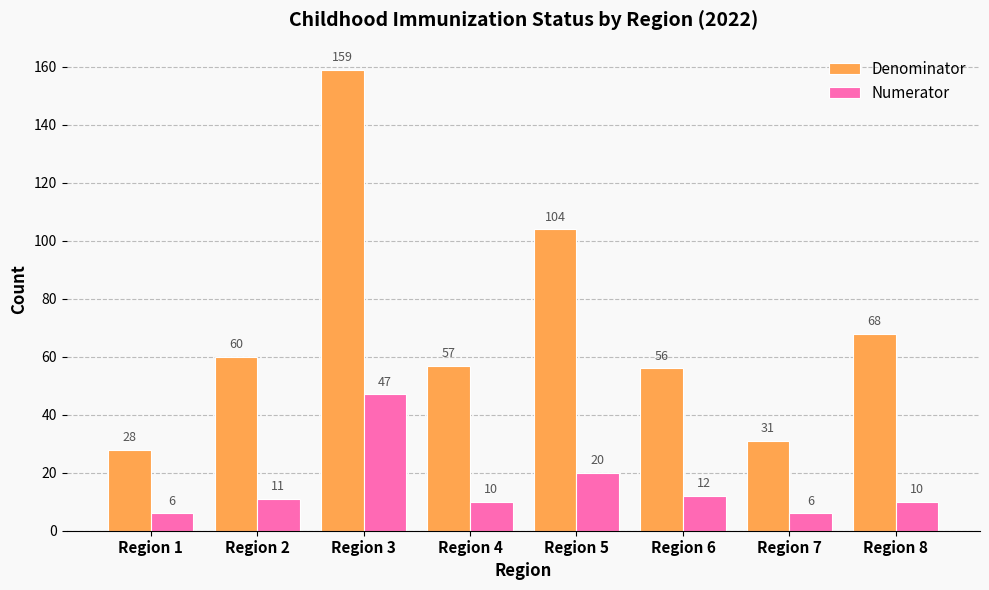

What is the maximum value for Numerator?

47